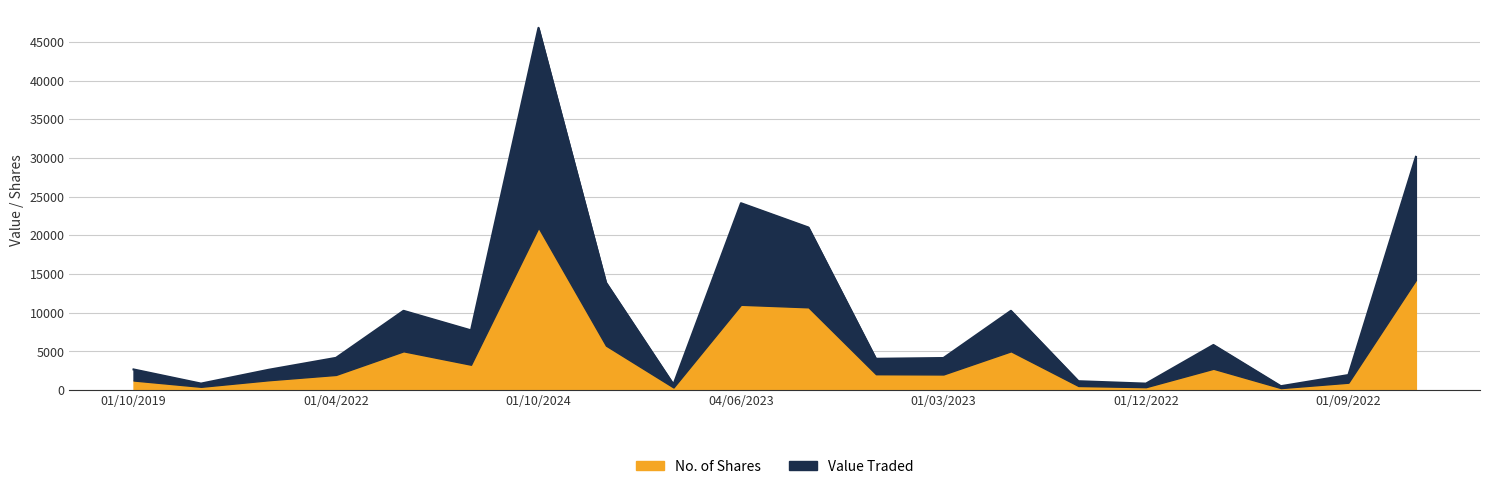

At which label is the value closest to 23647?

04/06/2023